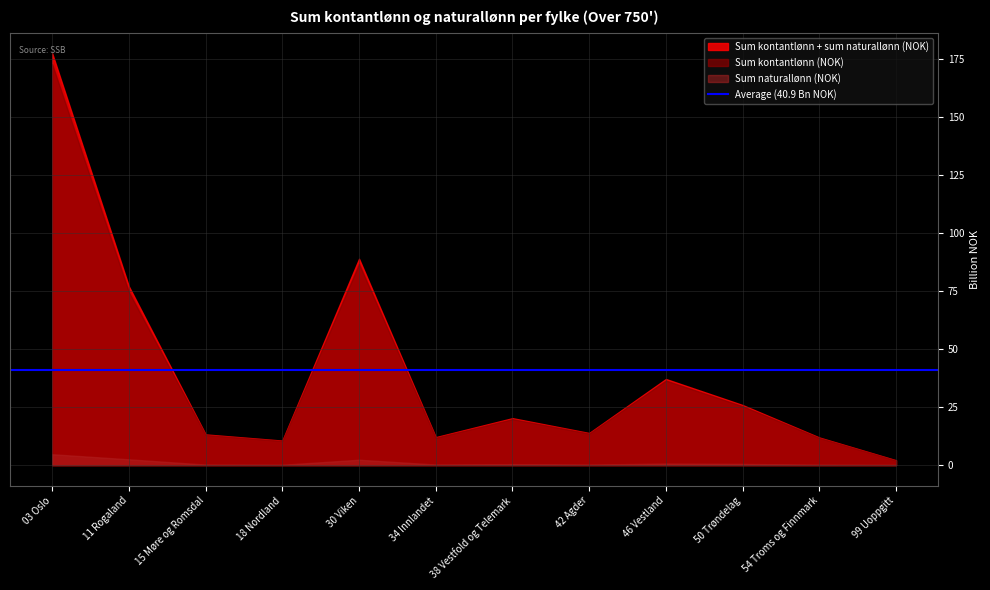

The value of Sum naturallønn (NOK) at 99 Uoppgitt is 97064150. True or false?

True